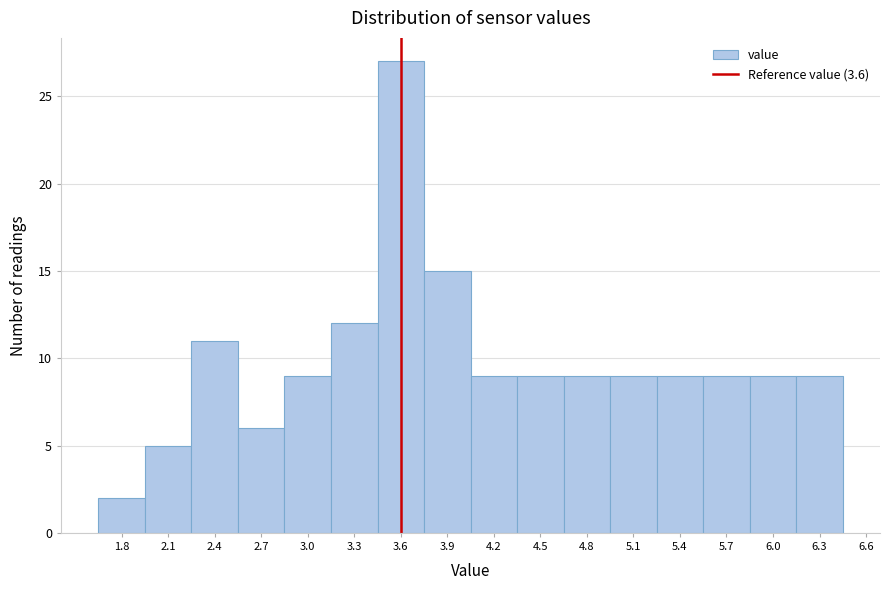

Reading left to right, list every bar in this chart as the range it spans on the x-axis followed by its height. The values are not printed on the chart, so give them approximately, as read against the axis.

1.65 to 1.95: 2
1.95 to 2.25: 5
2.25 to 2.55: 11
2.55 to 2.85: 6
2.85 to 3.15: 9
3.15 to 3.45: 12
3.45 to 3.75: 27
3.75 to 4.05: 15
4.05 to 4.35: 9
4.35 to 4.65: 9
4.65 to 4.95: 9
4.95 to 5.25: 9
5.25 to 5.55: 9
5.55 to 5.85: 9
5.85 to 6.15: 9
6.15 to 6.45: 9